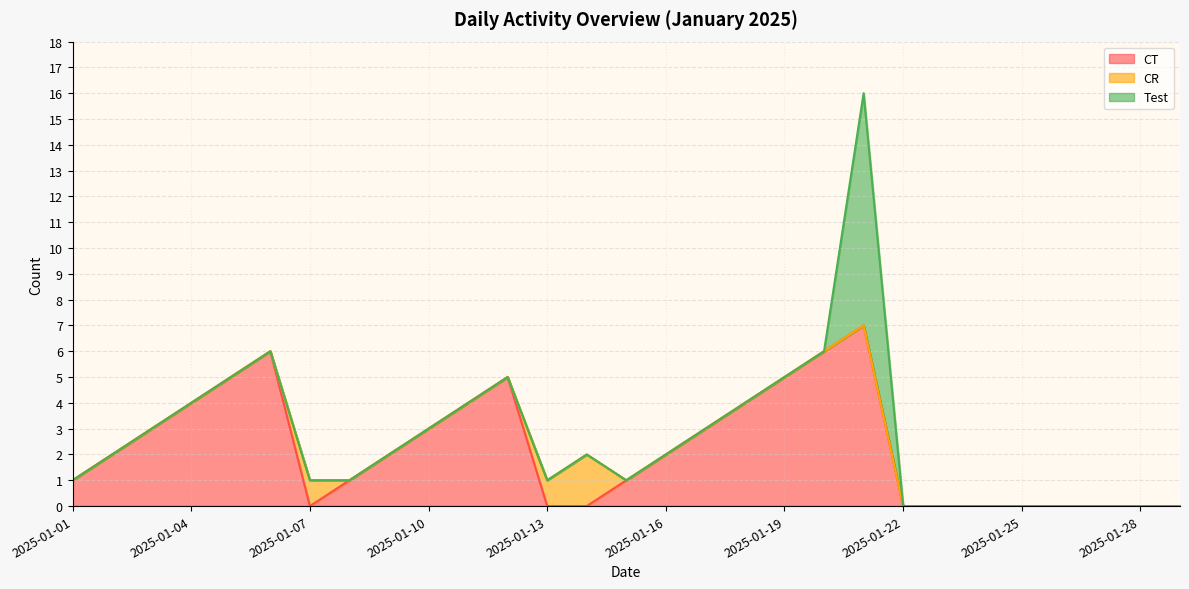

At which category is the sum across all series the highest?

2025-01-21